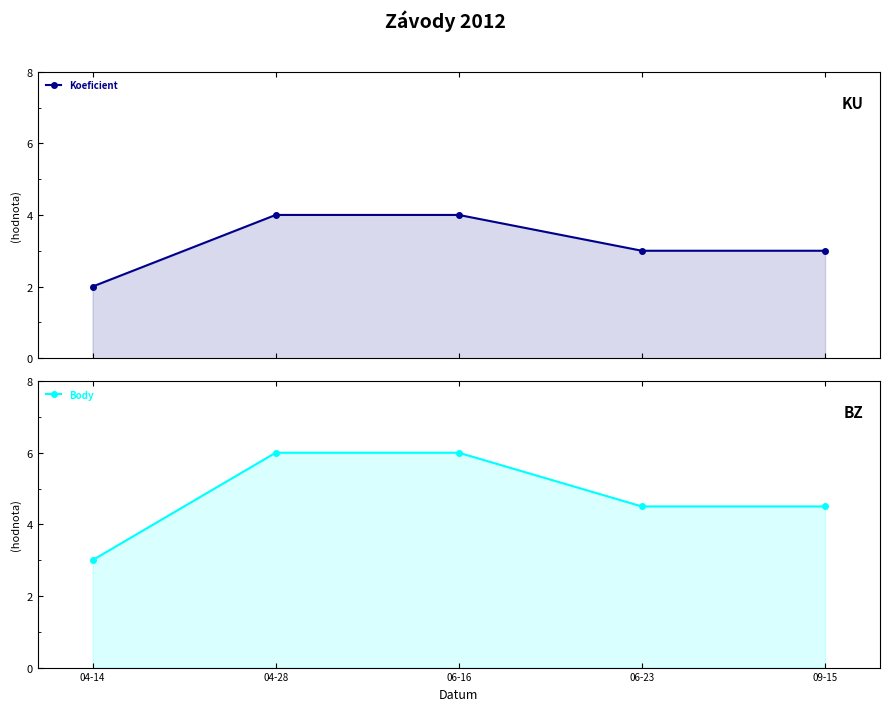

List the series in order of their overall mean, lowest first.

Koeficient, Body